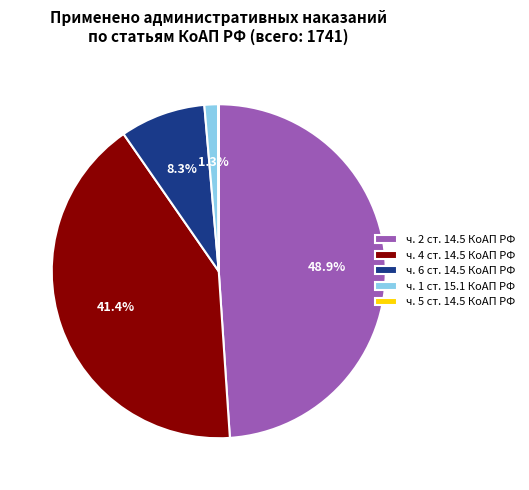

Which slice is the largest?

ч. 2 ст. 14.5 КоАП РФ